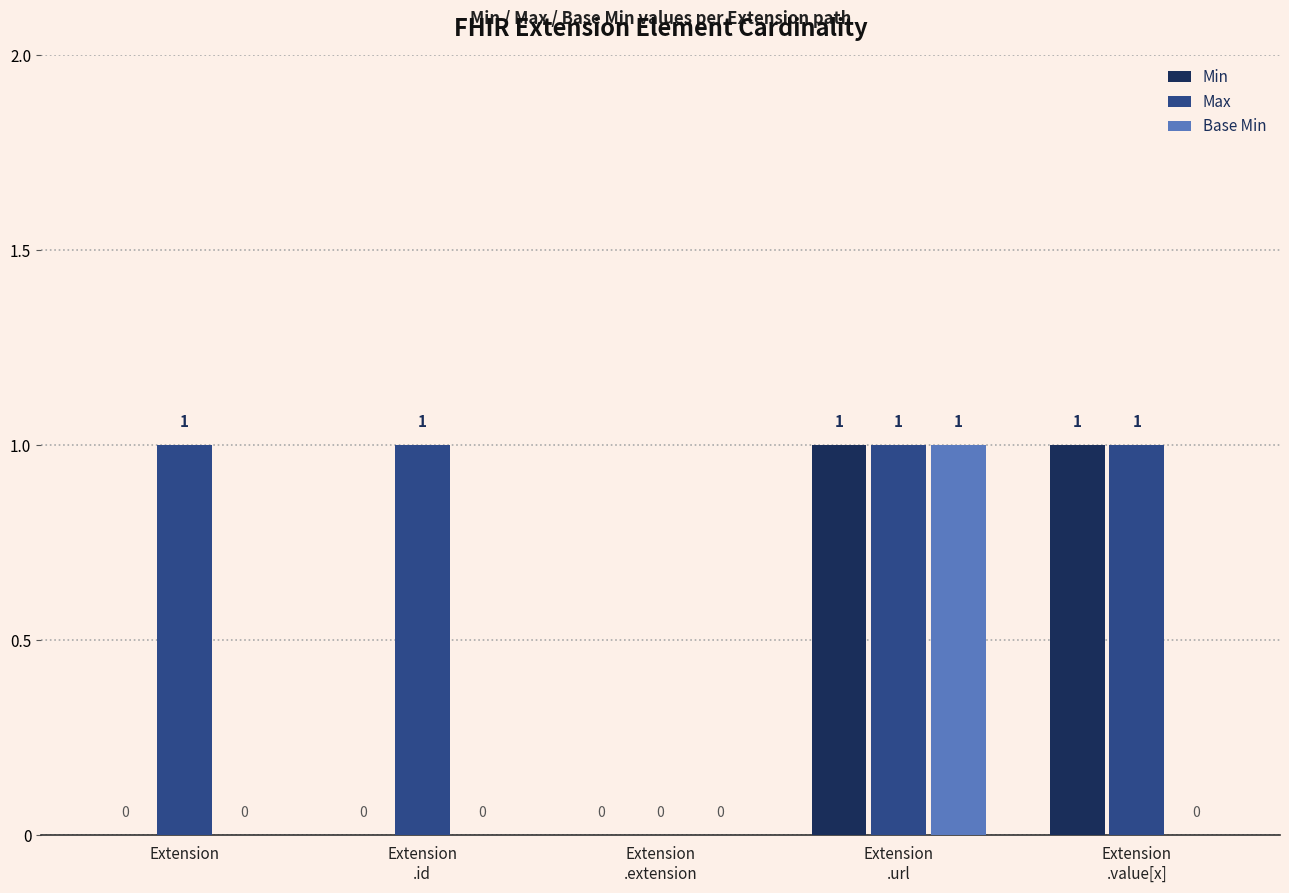

How many Base Min values are between 0 and 1?

5